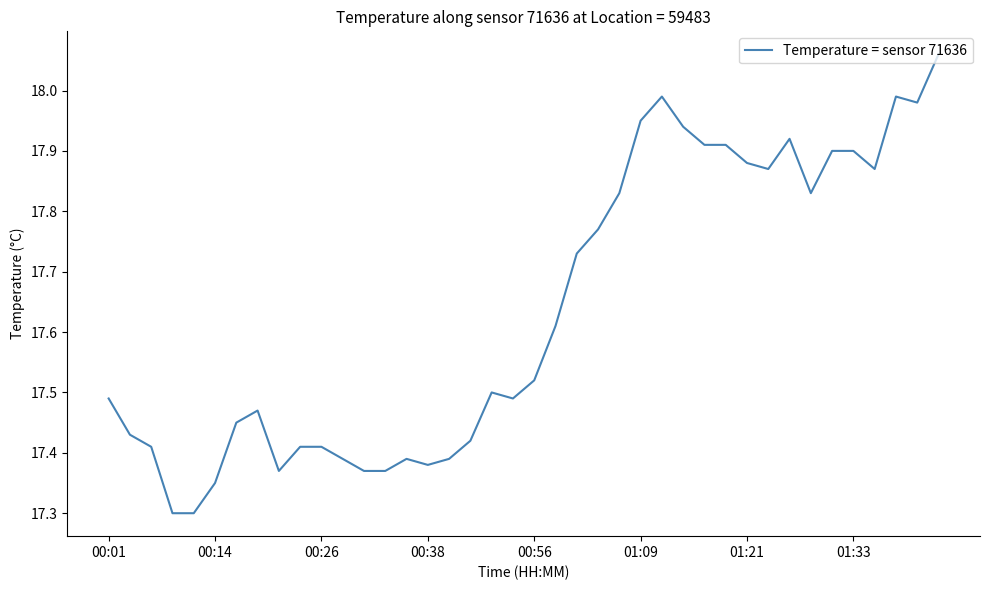

What is the difference between the maximum and second lowest values?

0.8